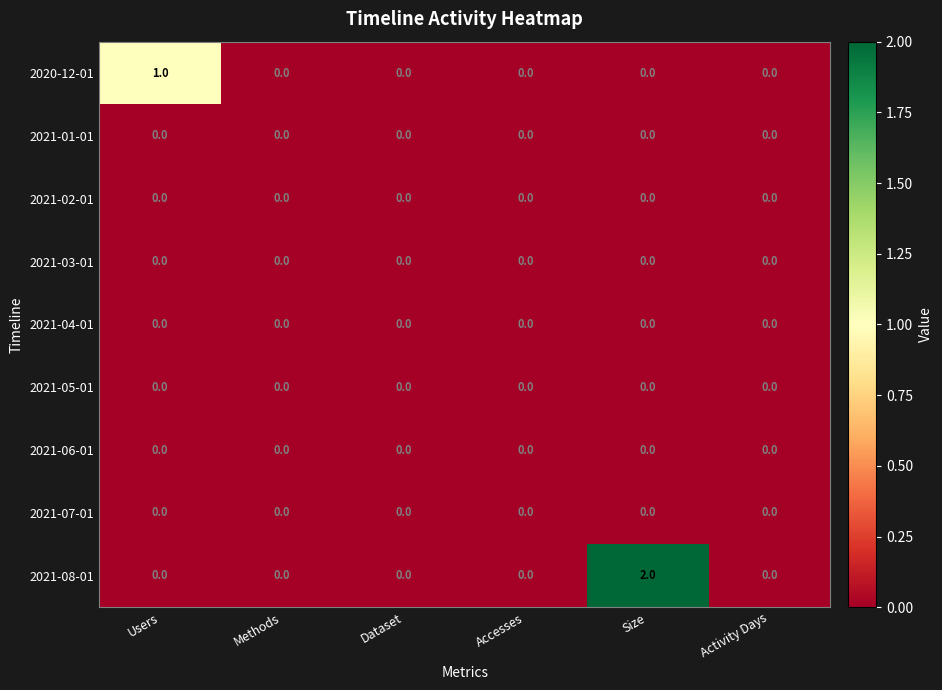

At which category is the sum across all series the highest?

Size